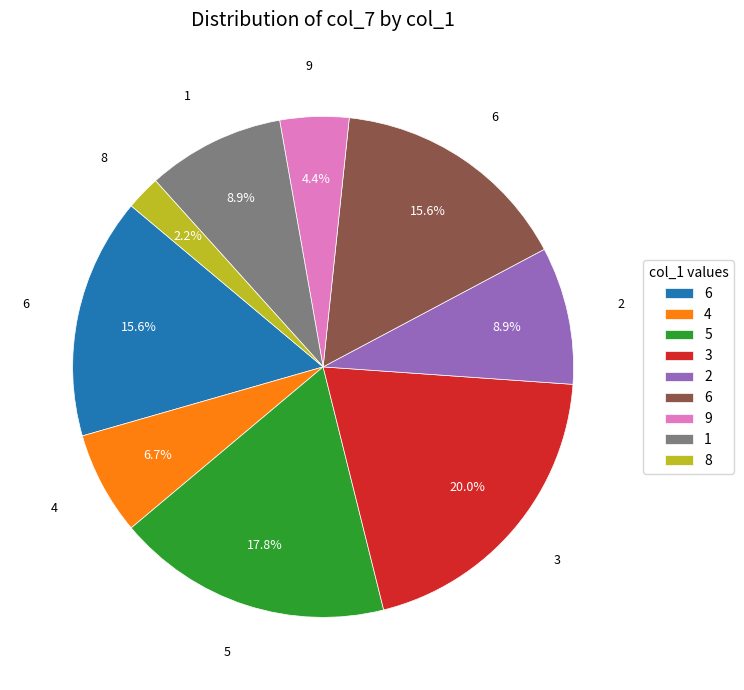

Does any single category account for the majority?

No